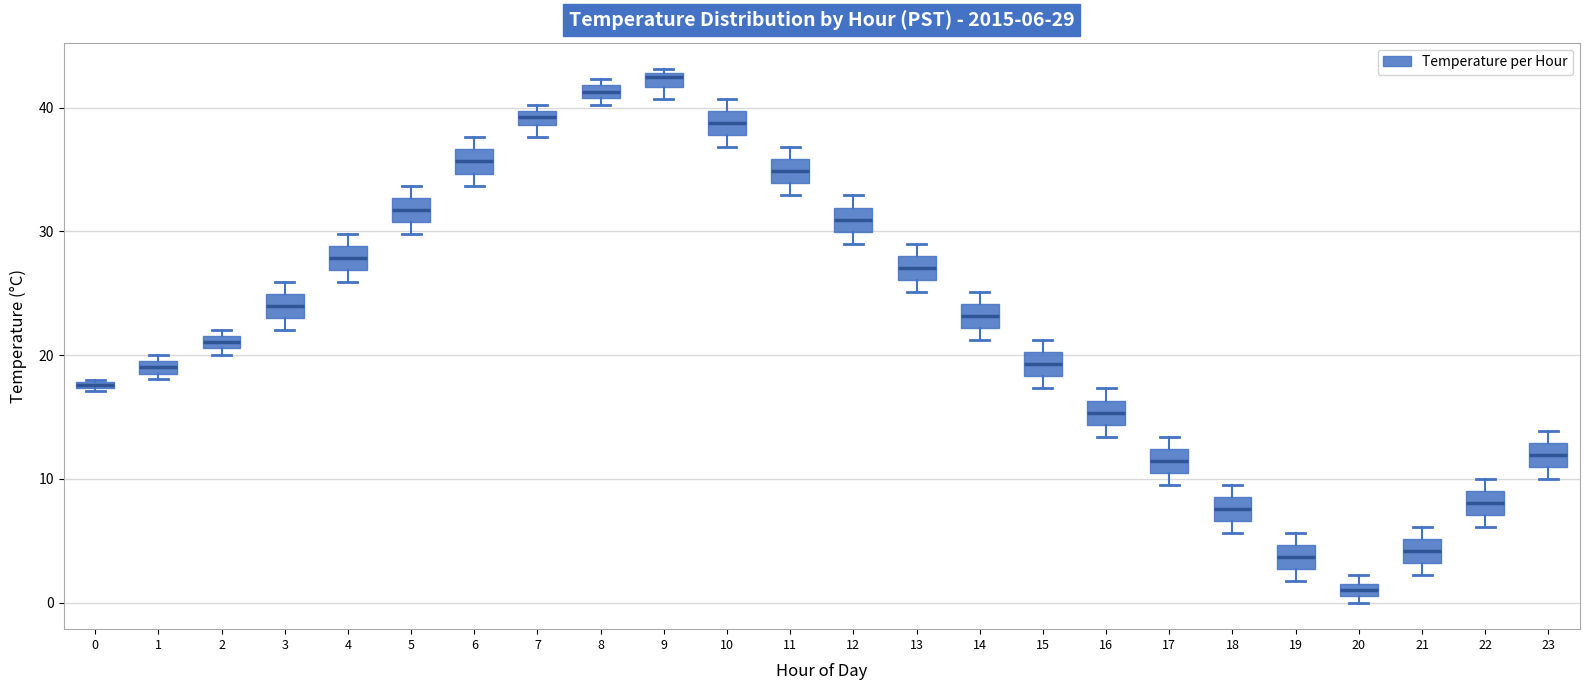

Which box has the lowest median line?

20